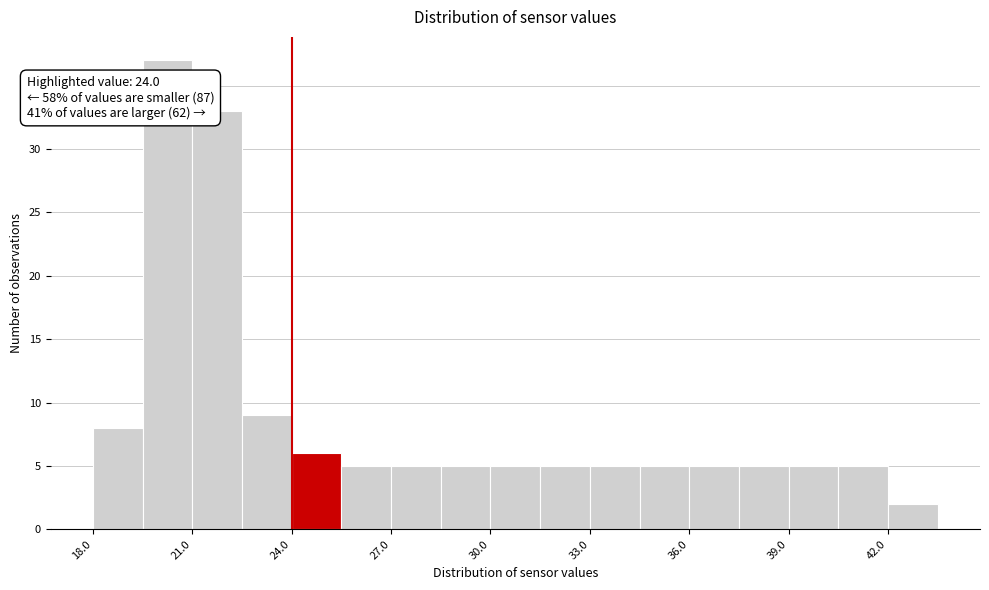

Around what value on the x-axis is the tallest bar? Give the approximate position of its centre, as read against the axis.

20.5